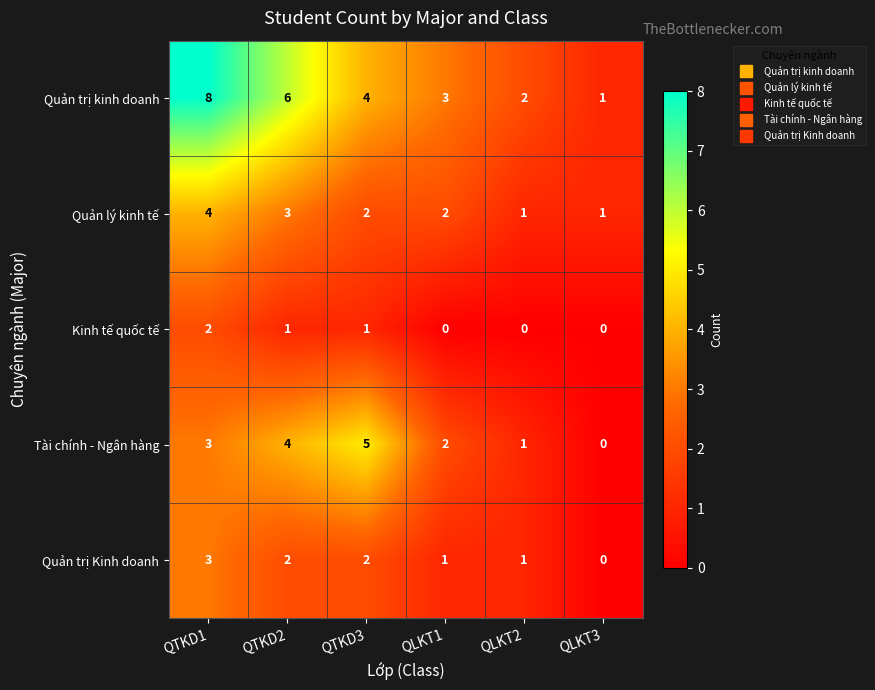

What is the sum of all Quản trị Kinh doanh values?

9